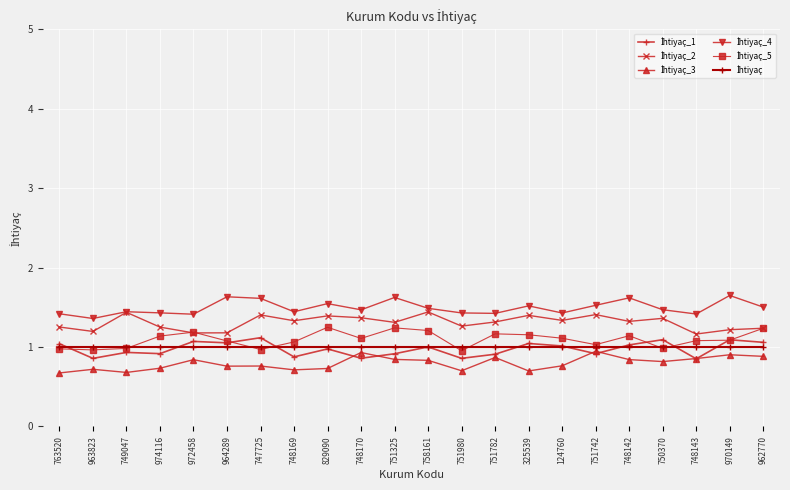

What is the label of the 22nd point from the right?

763520